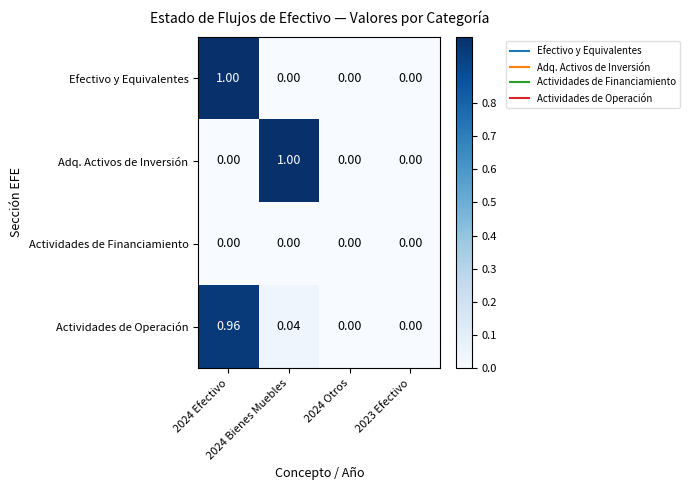

How many categories are shown in the chart?

4